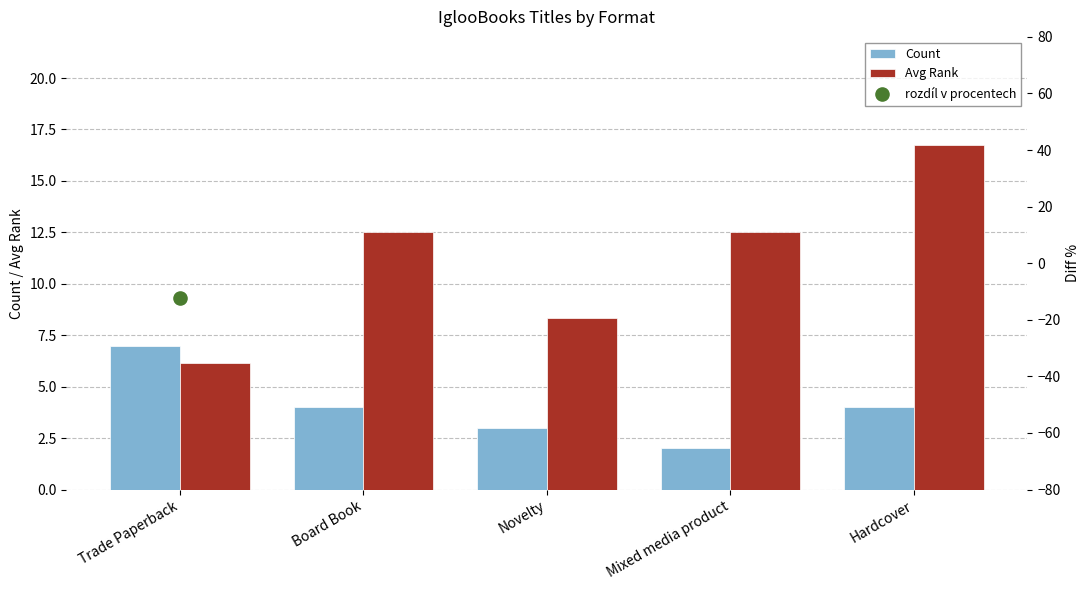

What is the total value across all series at Trade Paperback?

0.9